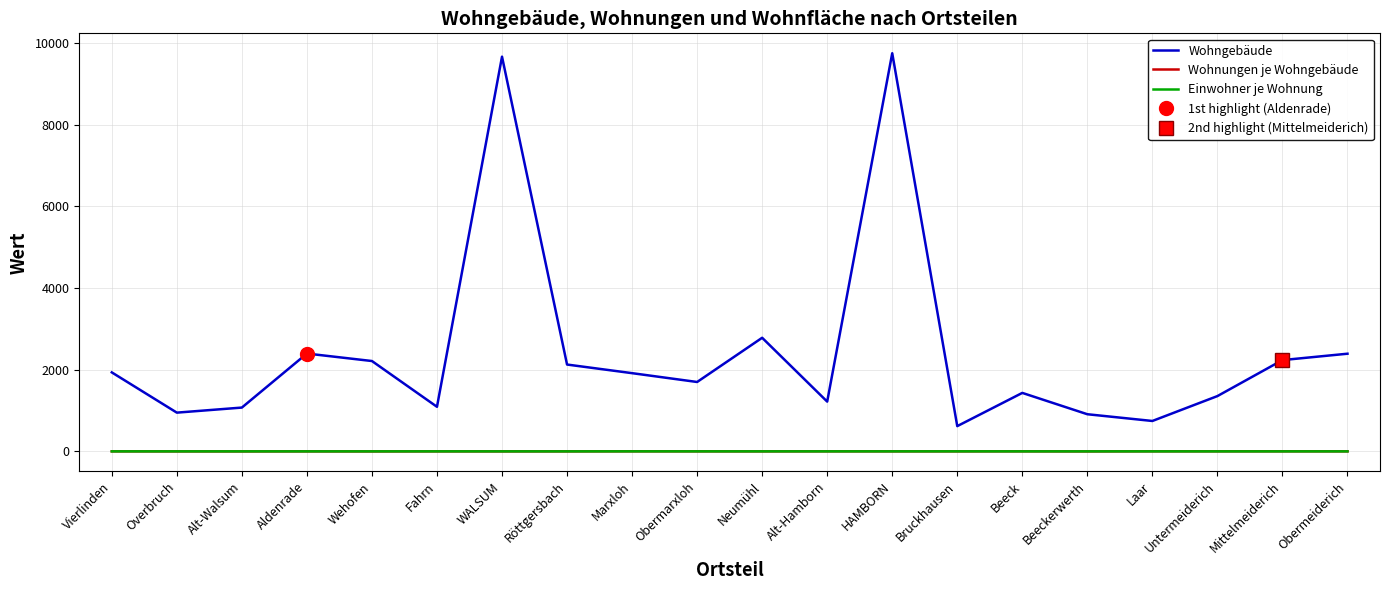

What is the minimum value shown in the chart?

1.6